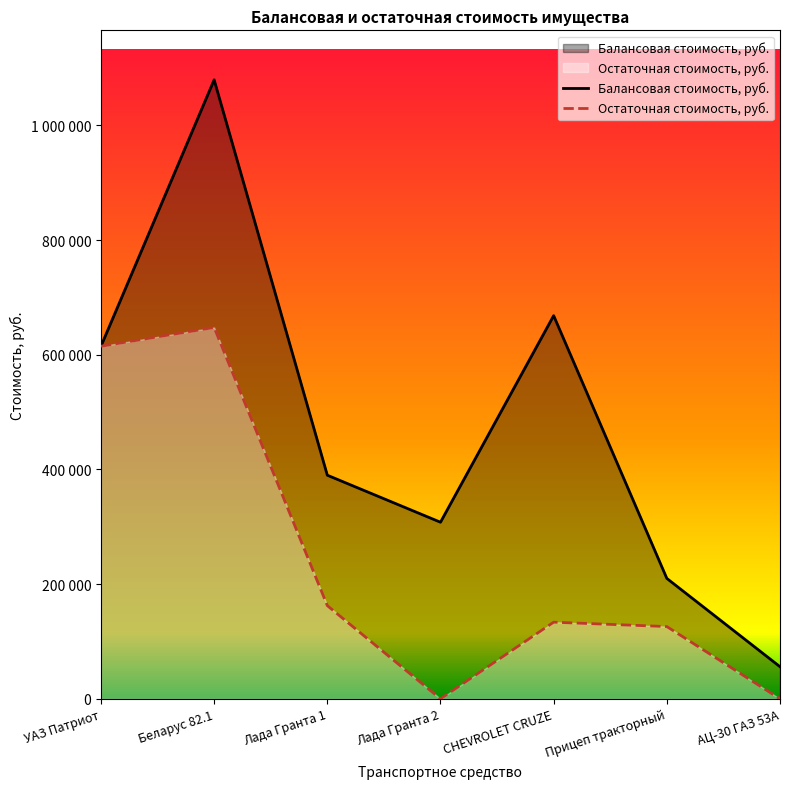

Reading left to right, extract all data points from this chart.

Балансовая стоимость, руб.: УАЗ Патриот=615000	Беларус 82.1=1079625	Лада Гранта 1=390000	Лада Гранта 2=308000	CHEVROLET CRUZE=668296	Прицеп тракторный=210000	АЦ-30 ГАЗ 53А=55950
Остаточная стоимость, руб.: УАЗ Патриот=615000	Беларус 82.1=647774	Лада Гранта 1=162500	Лада Гранта 2=0	CHEVROLET CRUZE=133659	Прицеп тракторный=126000	АЦ-30 ГАЗ 53А=0